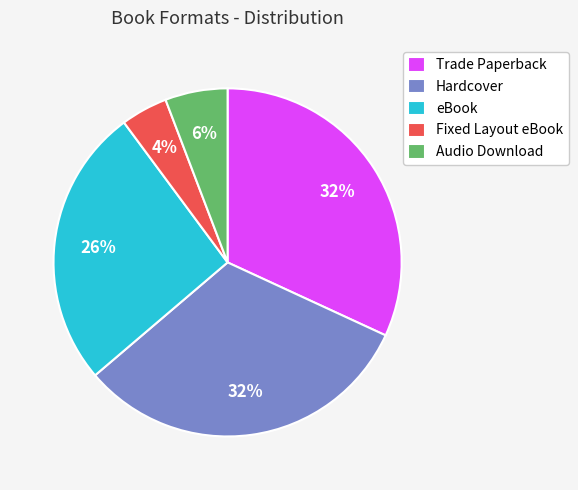

Is Trade Paperback the majority of the pie?

No